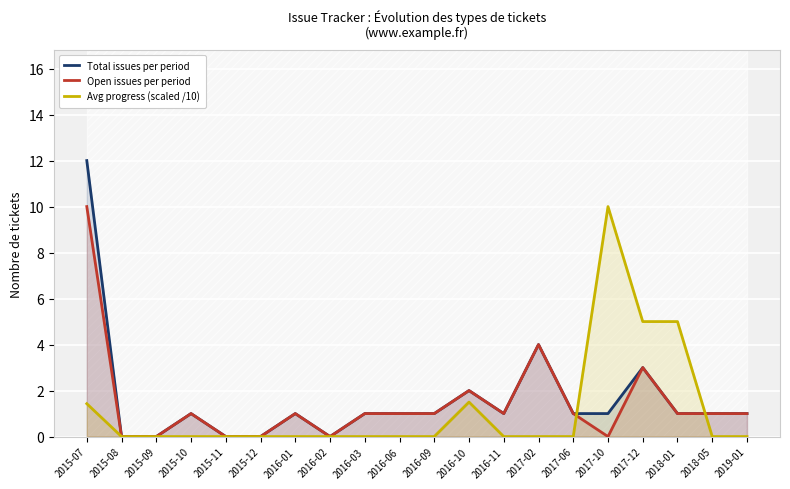

True or false: Avg progress (scaled /10) has more than 0 interior local peaks.

True